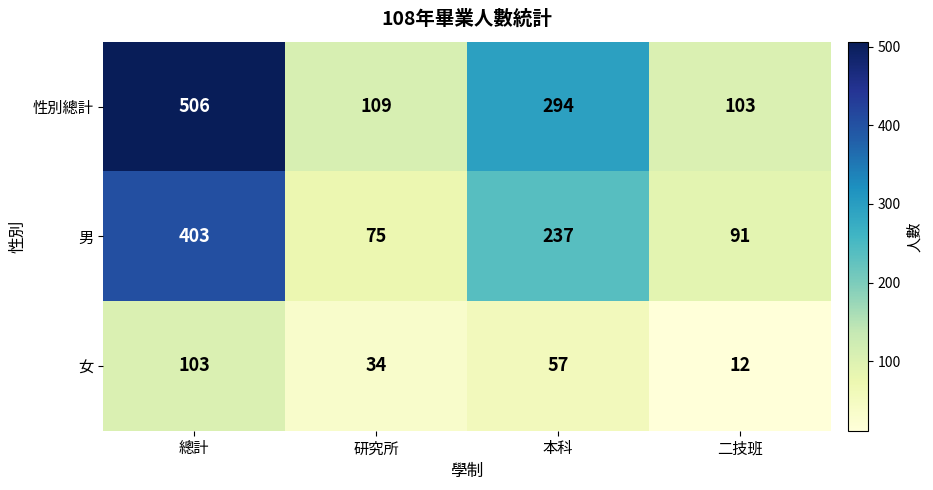

Where is 男 nearest to the value 239?

本科